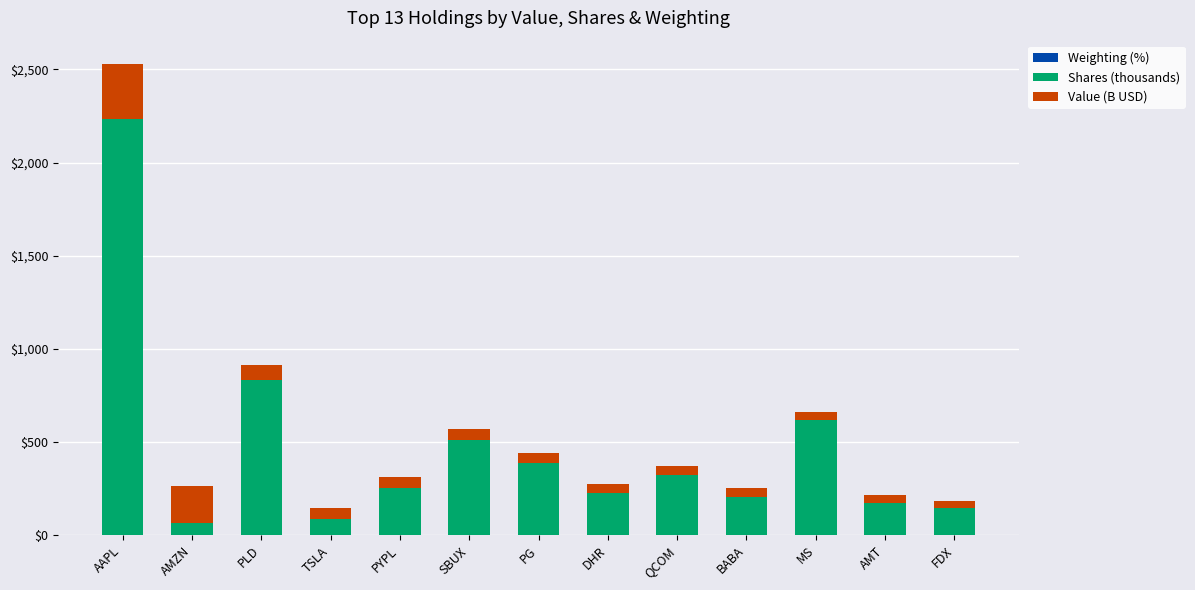

At which category is the sum across all series the highest?

AAPL